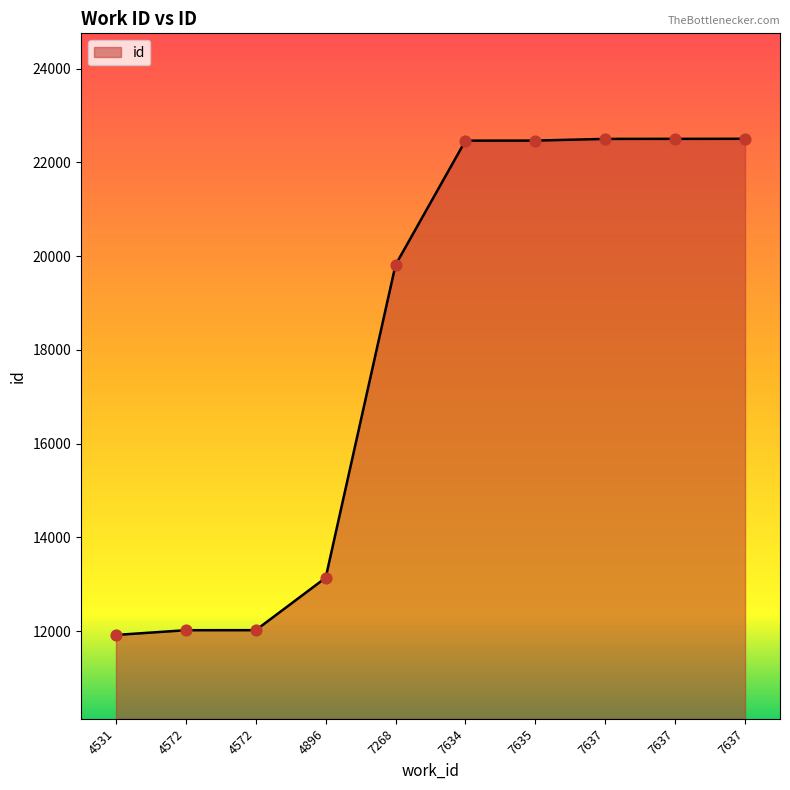

Which has a higher value, 4896 or 7637?

7637